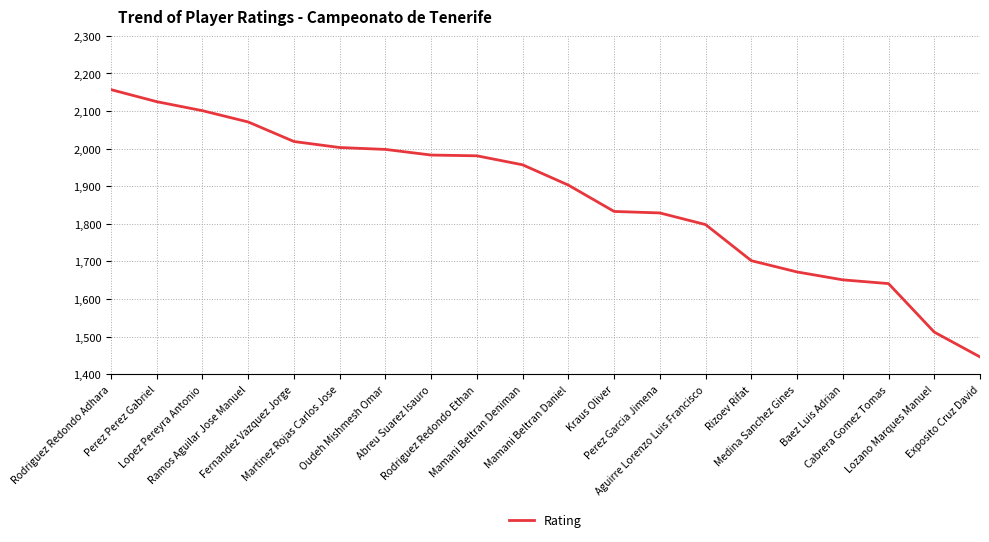

What is the difference between the maximum and second lowest values?

645